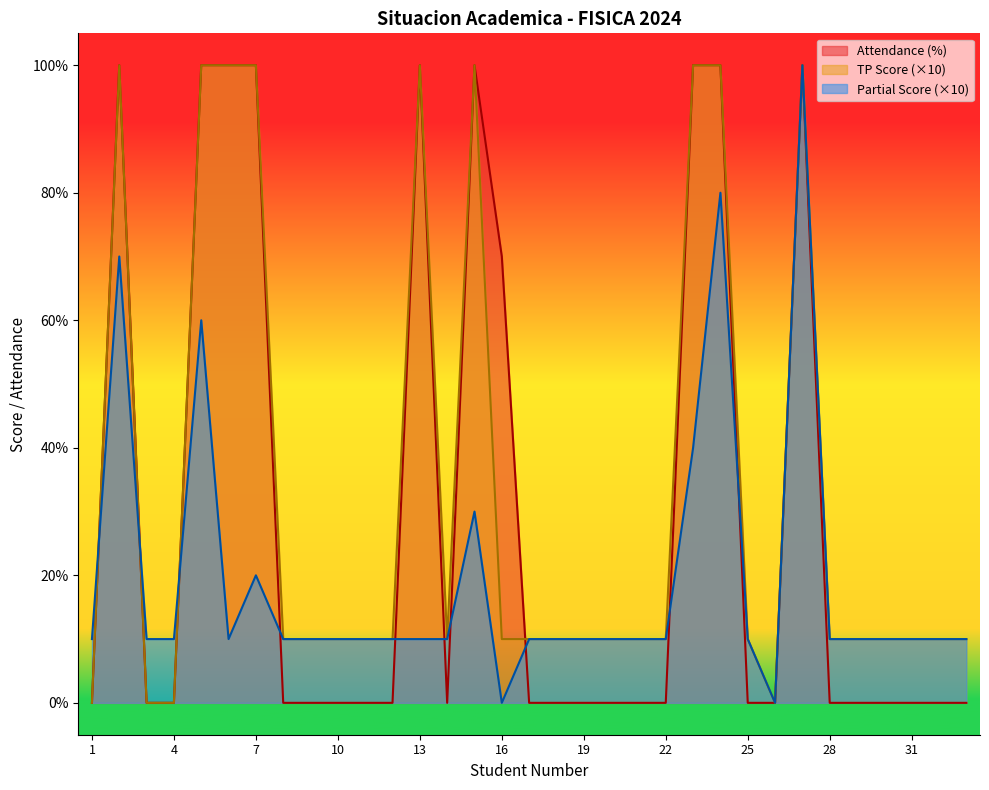

What is the greatest value displayed?

100